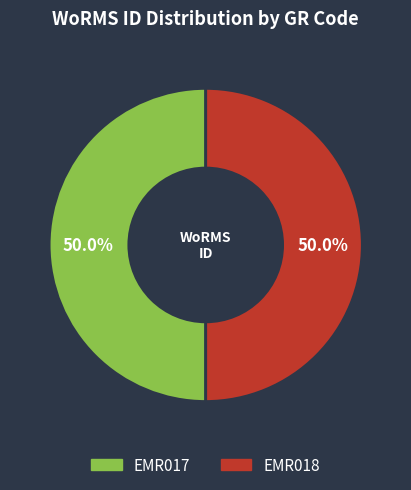

The EMR017 slice represents 50% of the pie. True or false?

True